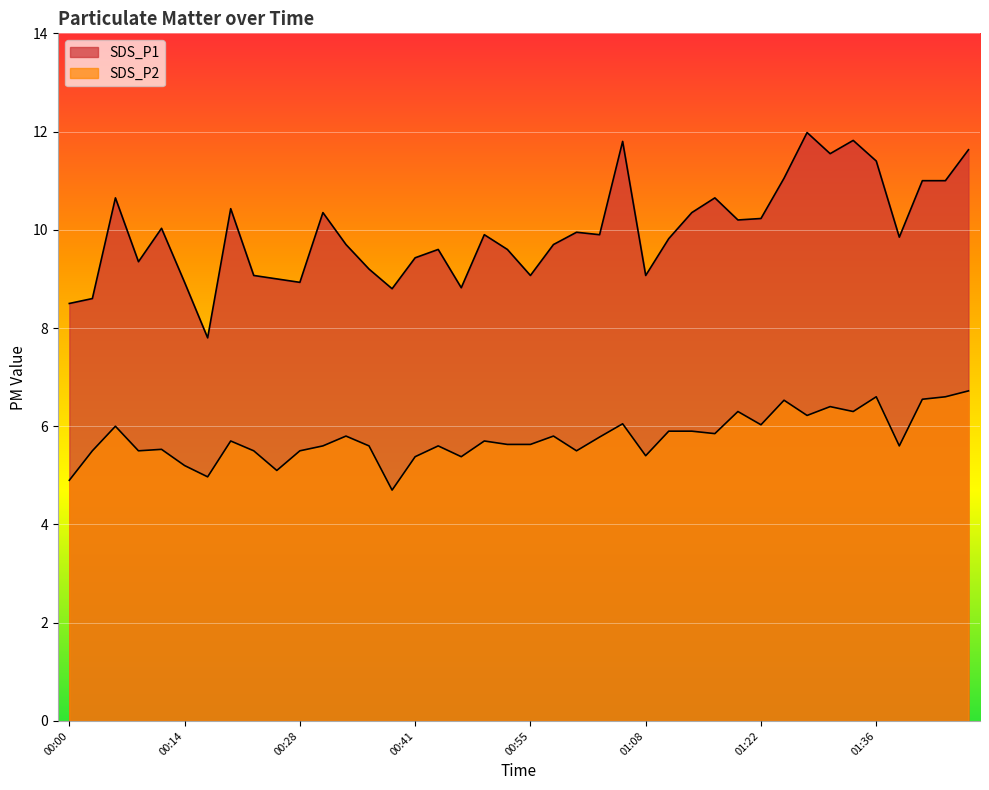

True or false: SDS_P2 has a value of 5.5 at 00:12.

True